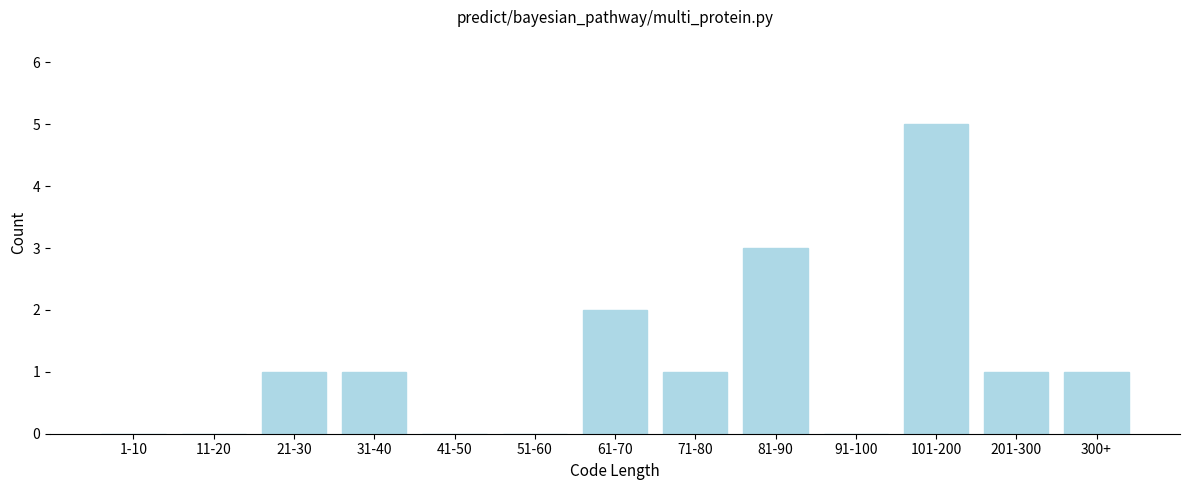

Reading right to left, transcribe all the data shown in this chart.

300+=1	201-300=1	101-200=5	91-100=0	81-90=3	71-80=1	61-70=2	51-60=0	41-50=0	31-40=1	21-30=1	11-20=0	1-10=0